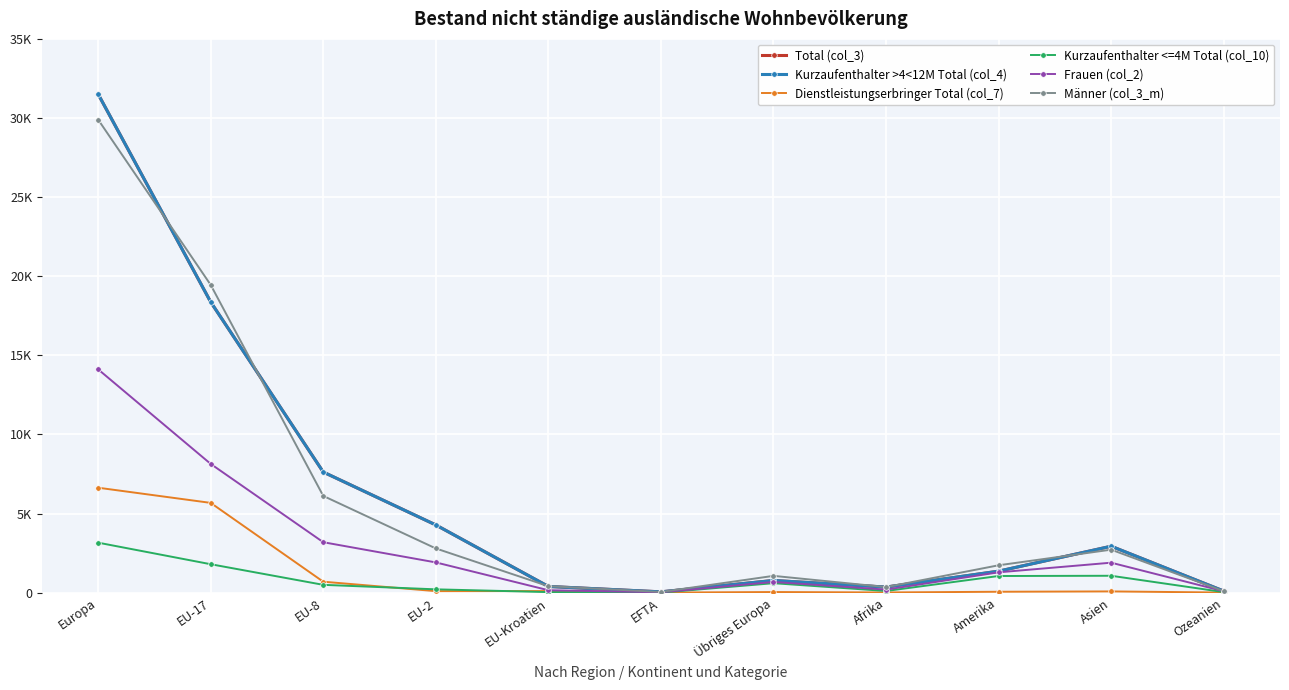

At which category does Kurzaufenthalter <=4M Total (col_10) reach its first local peak?

Übriges Europa